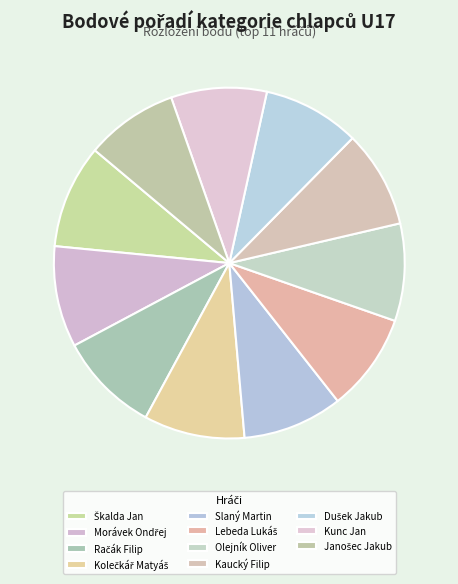

Do Janošec Jakub and Morávek Ondřej together represent more than half of the pie?

No